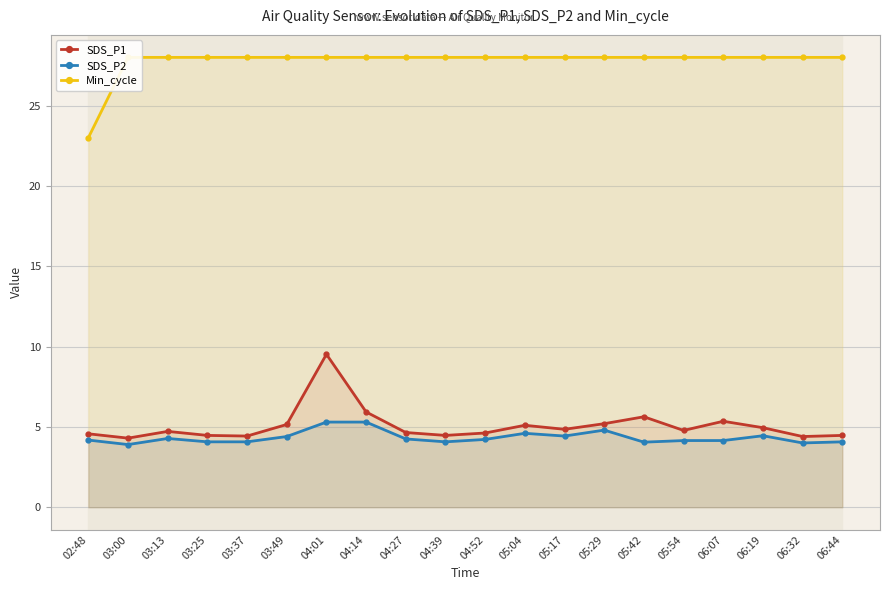

How many lines are shown in the chart?

3